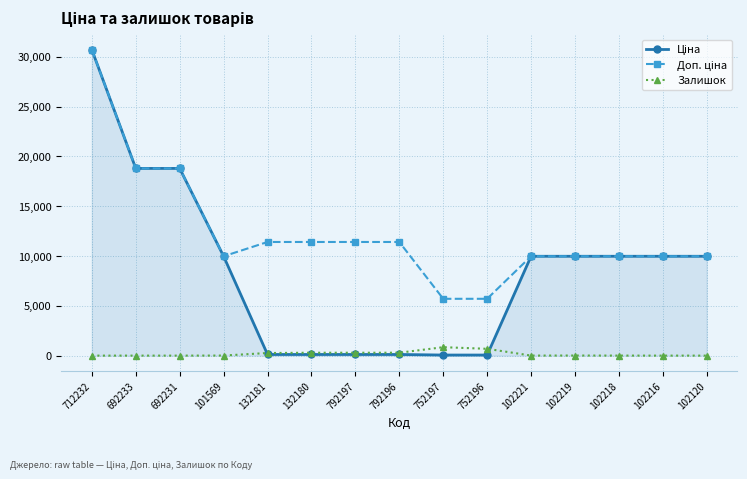

Which label corresponds to the largest value in the chart?

712232